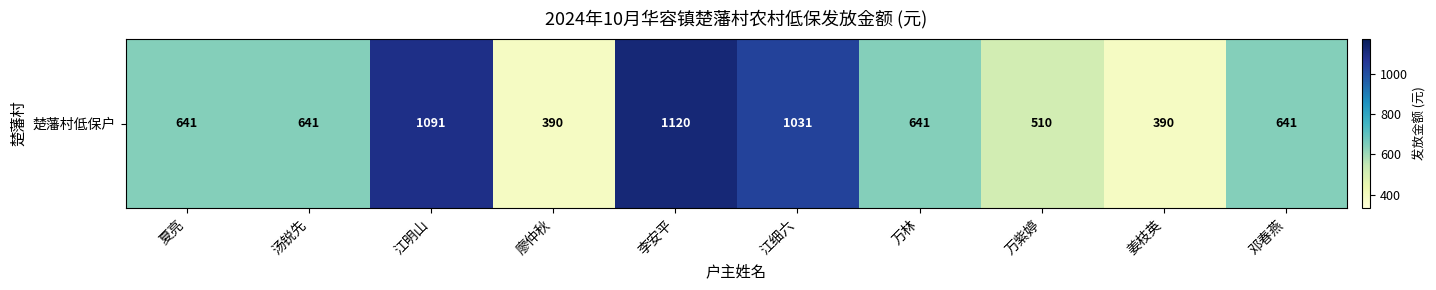

What is the greatest value displayed?

1120